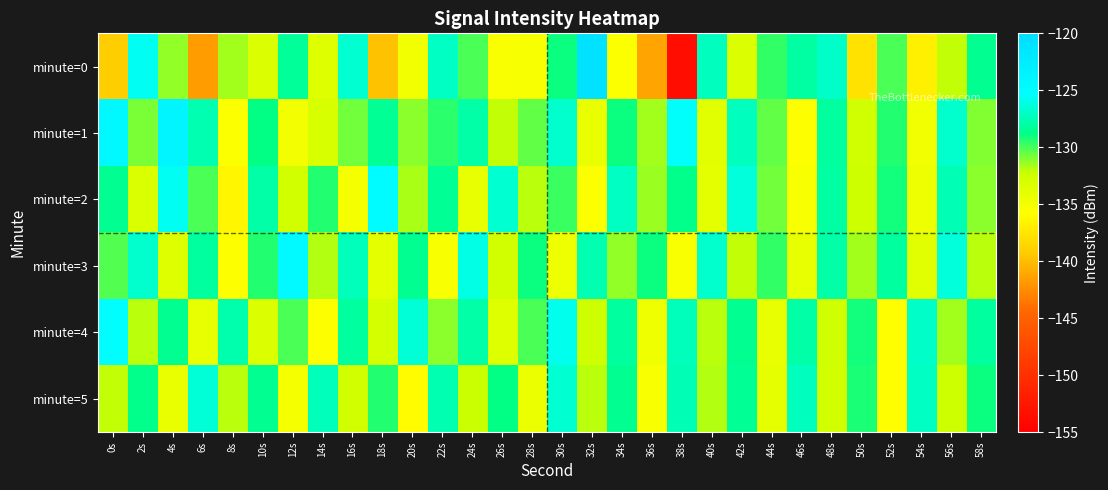

What is the greatest value displayed?

-120.9